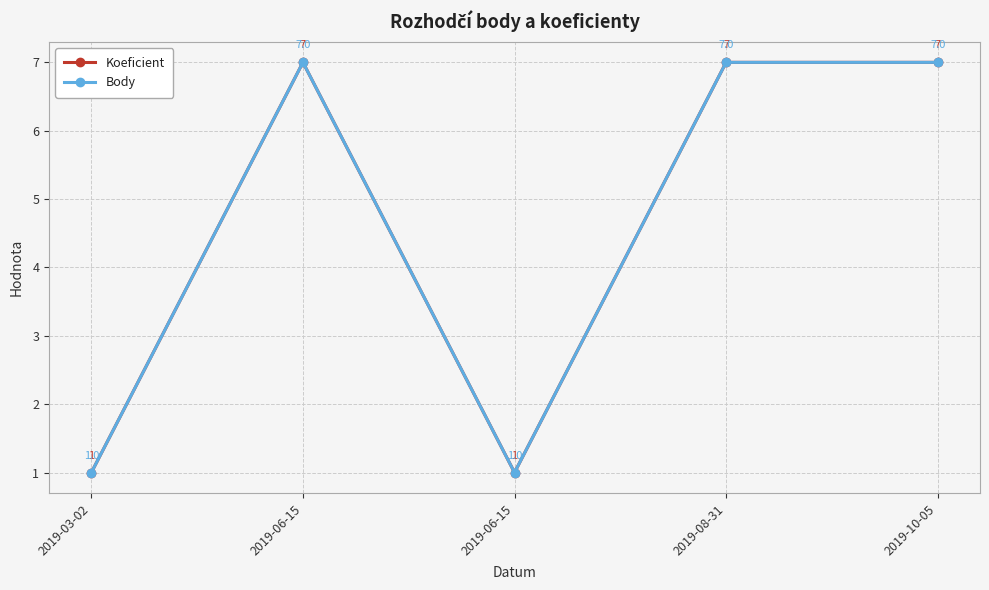

Reading right to left, list all the values displayed in this chart.

Koeficient: 7	7	1	7	1
Body: 7	7	1	7	1